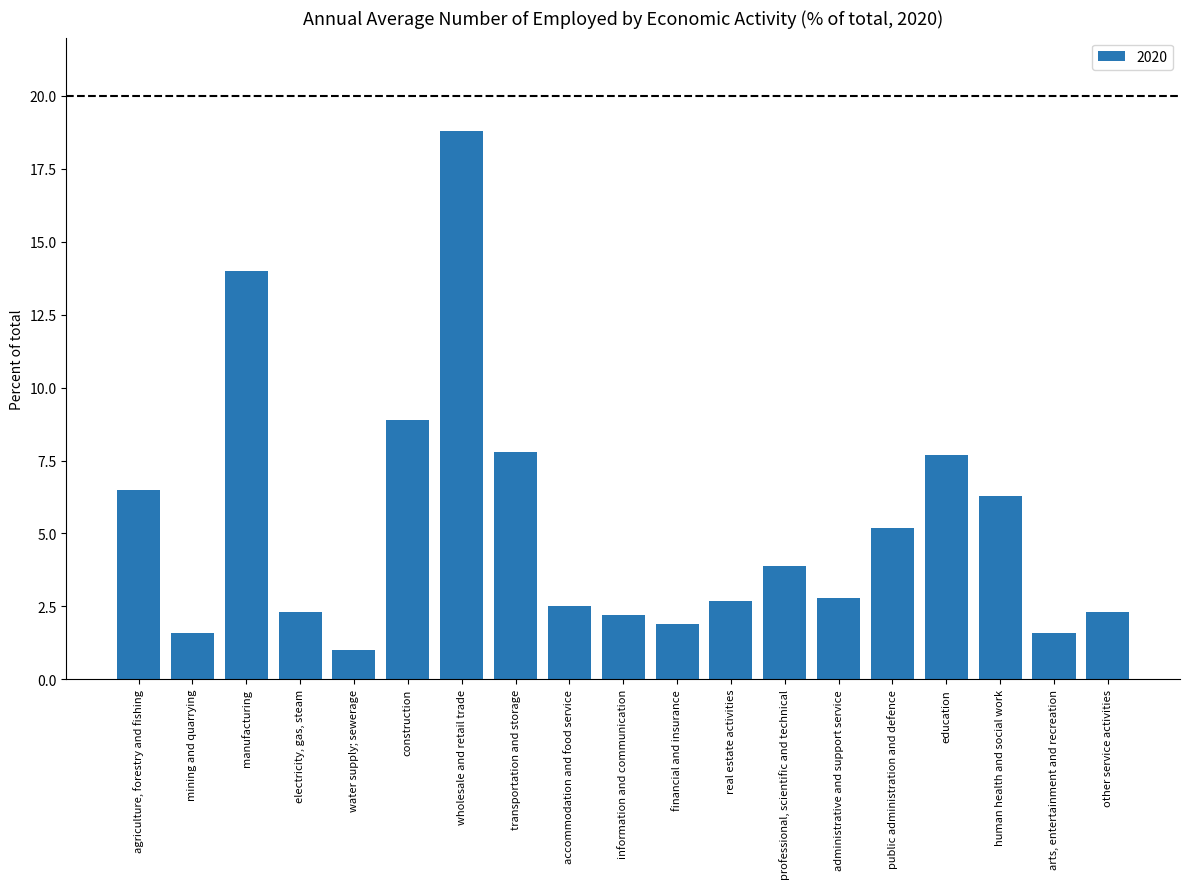

What is the difference between the values at arts, entertainment and recreation and human health and social work?

4.7